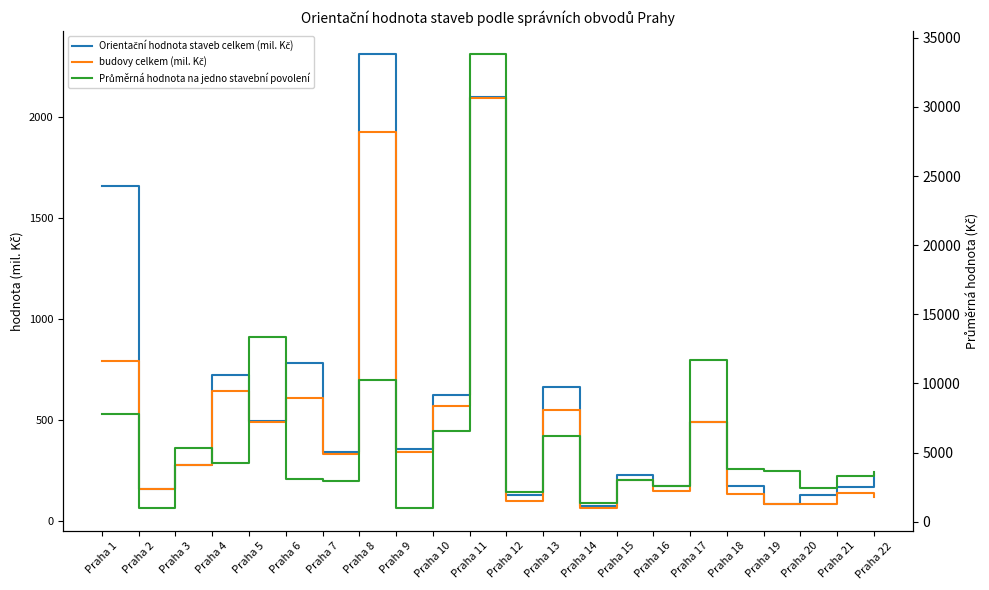

List the series in order of their peak value, lowest first.

budovy celkem (mil. Kč), Orientační hodnota staveb celkem (mil. Kč), Průměrná hodnota na jedno stavební povolení